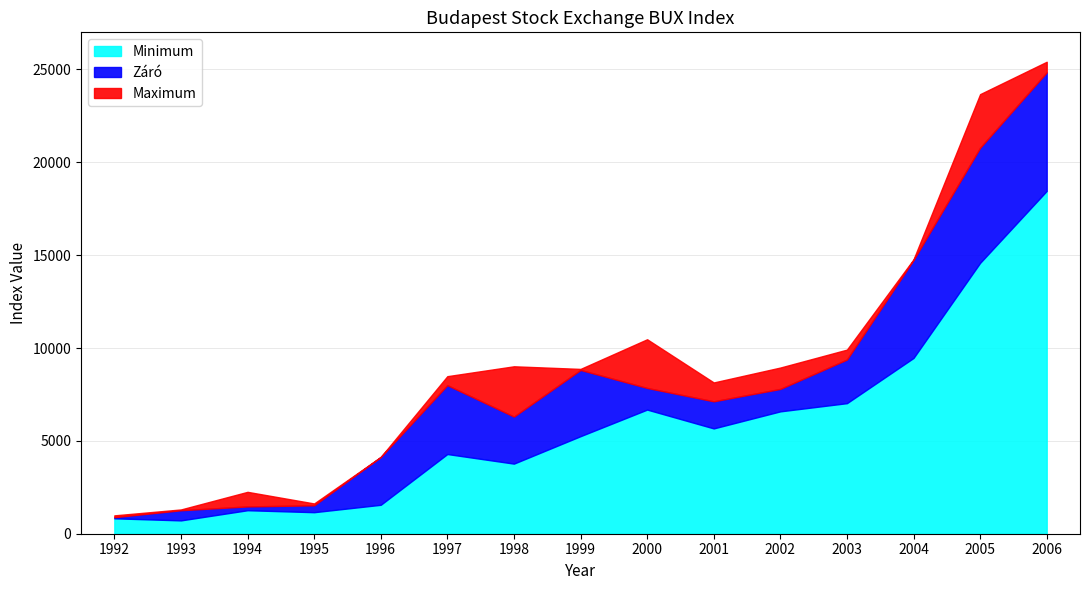

Is it true that Minimum equals 5253.0 at 1999?

True